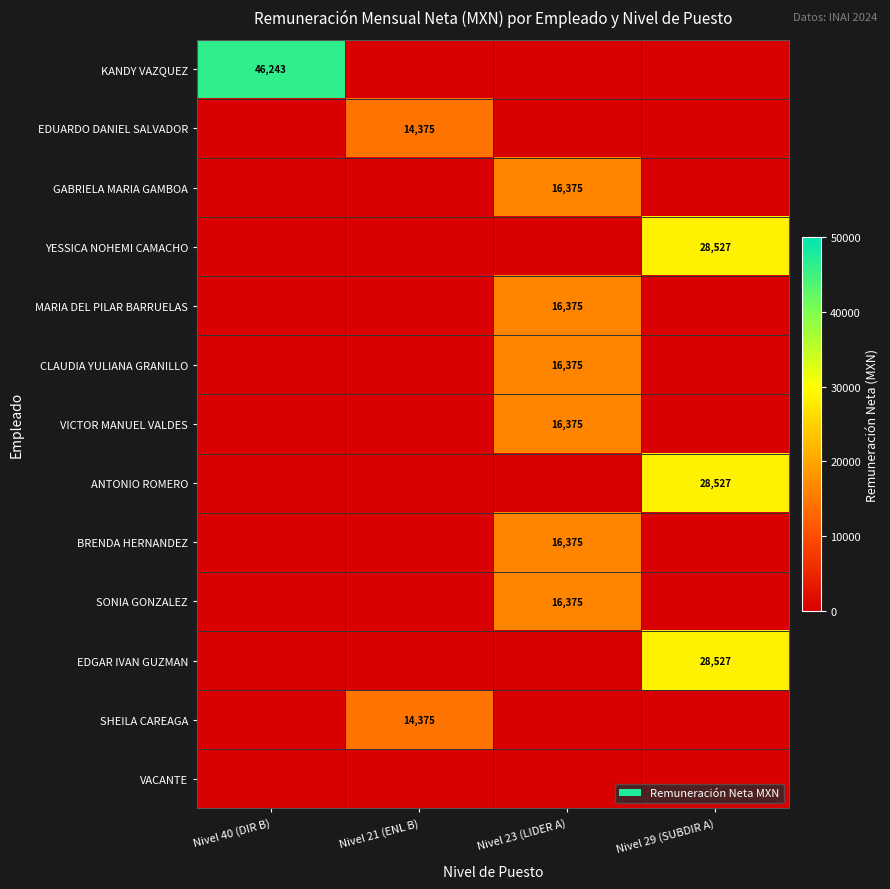

Is it true that BRENDA HERNANDEZ equals 16375 at Nivel 23 (LIDER A)?

True